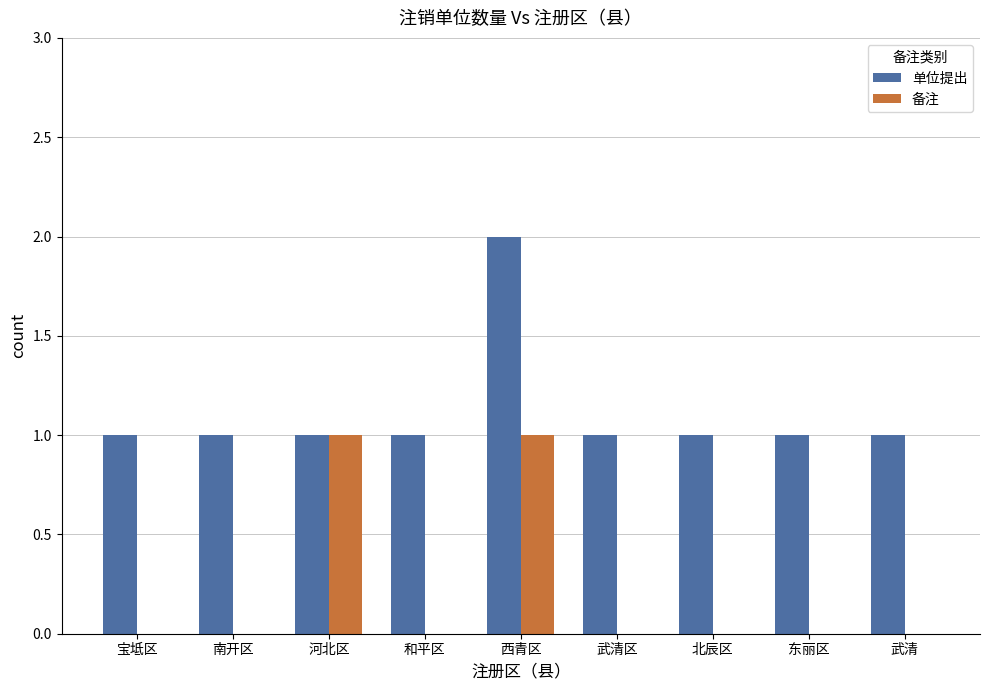

How many groups of bars are there?

9